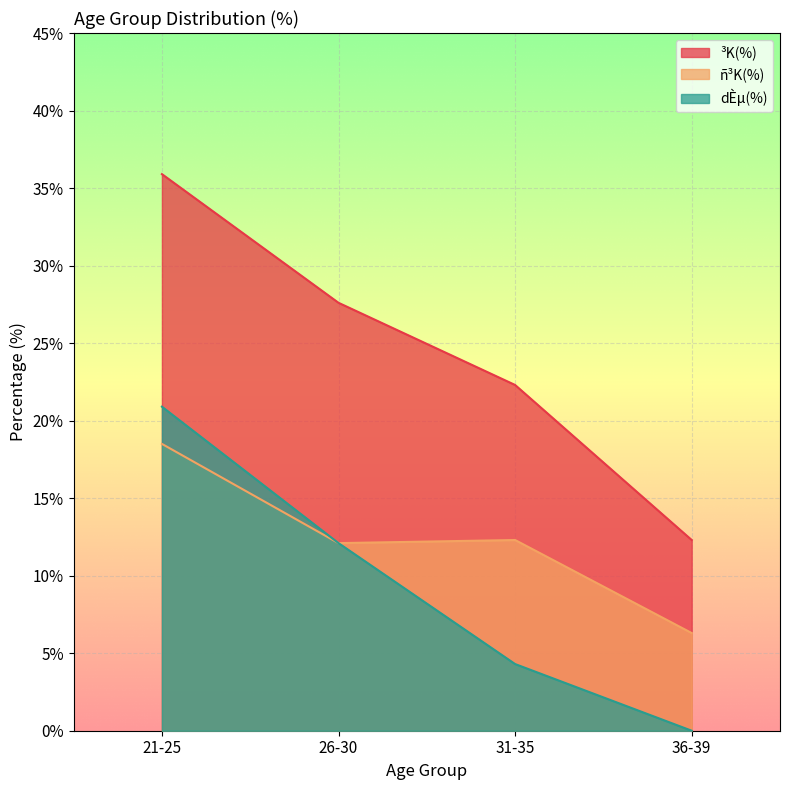

How many data points in dÈµ(%) are above 9?

2